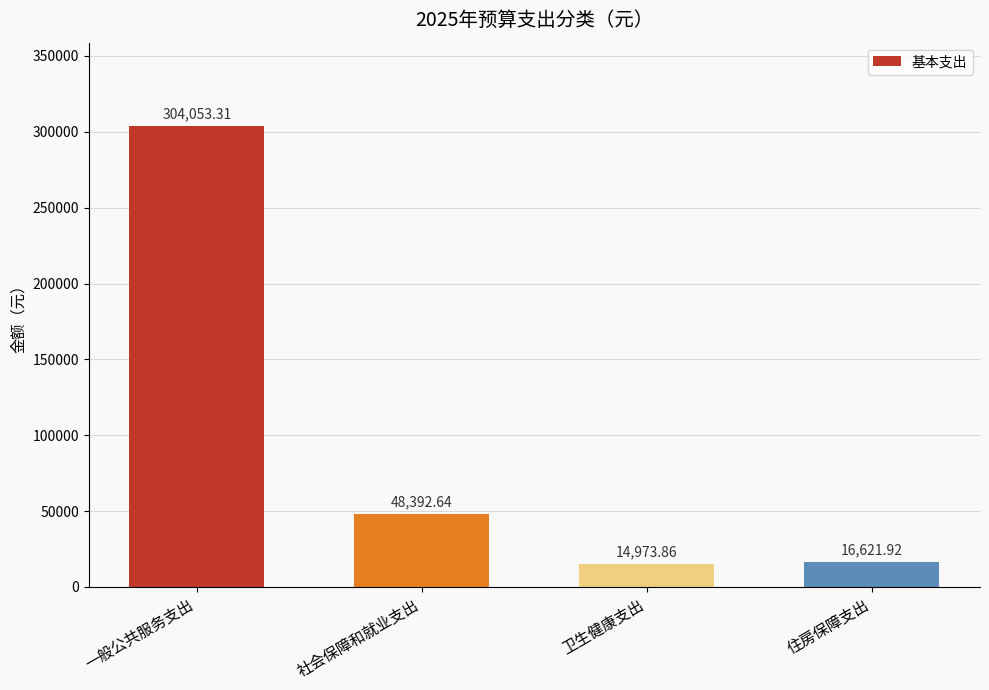

List the labels in order of value, largest first.

一般公共服务支出, 社会保障和就业支出, 住房保障支出, 卫生健康支出